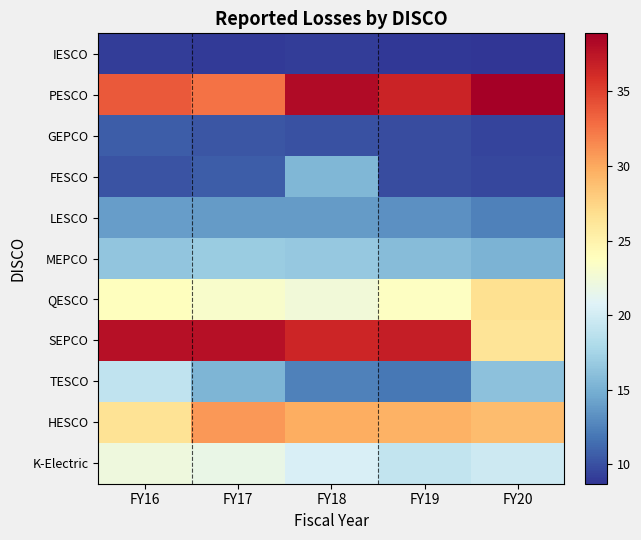

Reading left to right, extract all data points from this chart.

IESCO: FY16=9.1	FY17=9.0	FY18=9.1	FY19=8.9	FY20=8.7
PESCO: FY16=33.8	FY17=32.6	FY18=38.1	FY19=36.6	FY20=38.9
GEPCO: FY16=10.6	FY17=10.2	FY18=10.0	FY19=9.9	FY20=9.5
FESCO: FY16=10.2	FY17=10.6	FY18=15.5	FY19=9.8	FY20=9.6
LESCO: FY16=13.9	FY17=13.8	FY18=13.8	FY19=13.2	FY20=12.4
MEPCO: FY16=16.4	FY17=16.9	FY18=16.6	FY19=15.8	FY20=15.2
QESCO: FY16=23.8	FY17=23.1	FY18=22.4	FY19=23.6	FY20=26.7
SEPCO: FY16=37.7	FY17=37.8	FY18=36.5	FY19=37.0	FY20=26.3
TESCO: FY16=19.0	FY17=15.4	FY18=12.5	FY19=12.0	FY20=16.2
HESCO: FY16=26.5	FY17=30.8	FY18=29.8	FY19=29.5	FY20=28.9
K-Electric: FY16=22.2	FY17=21.7	FY18=20.4	FY19=19.1	FY20=19.7